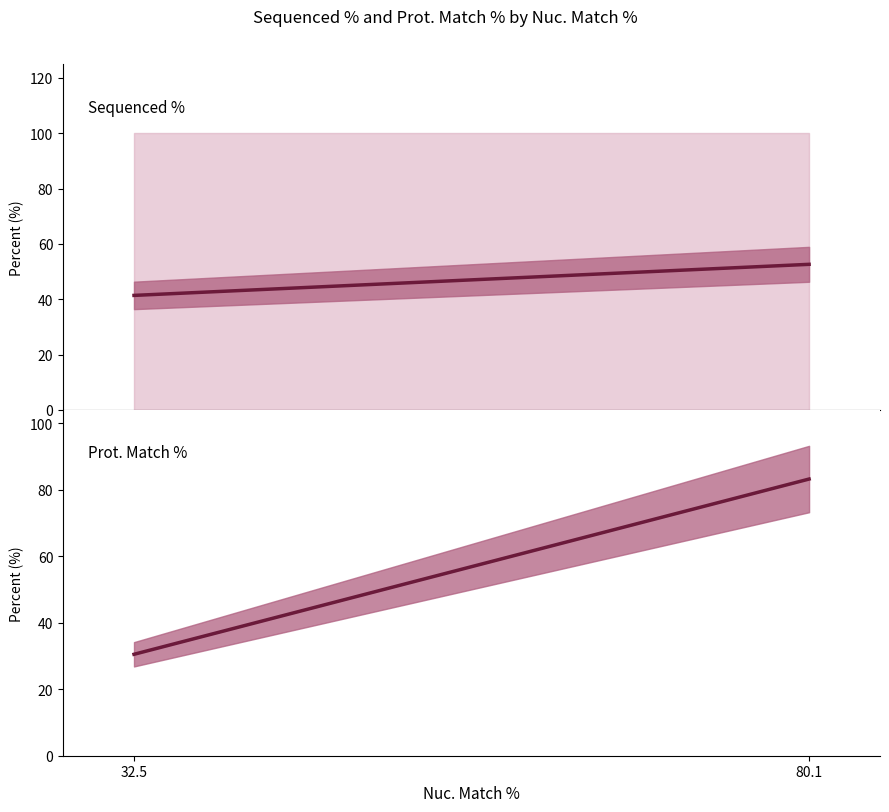

What are all the series names shown in the legend?

Sequenced %, Prot. Match %